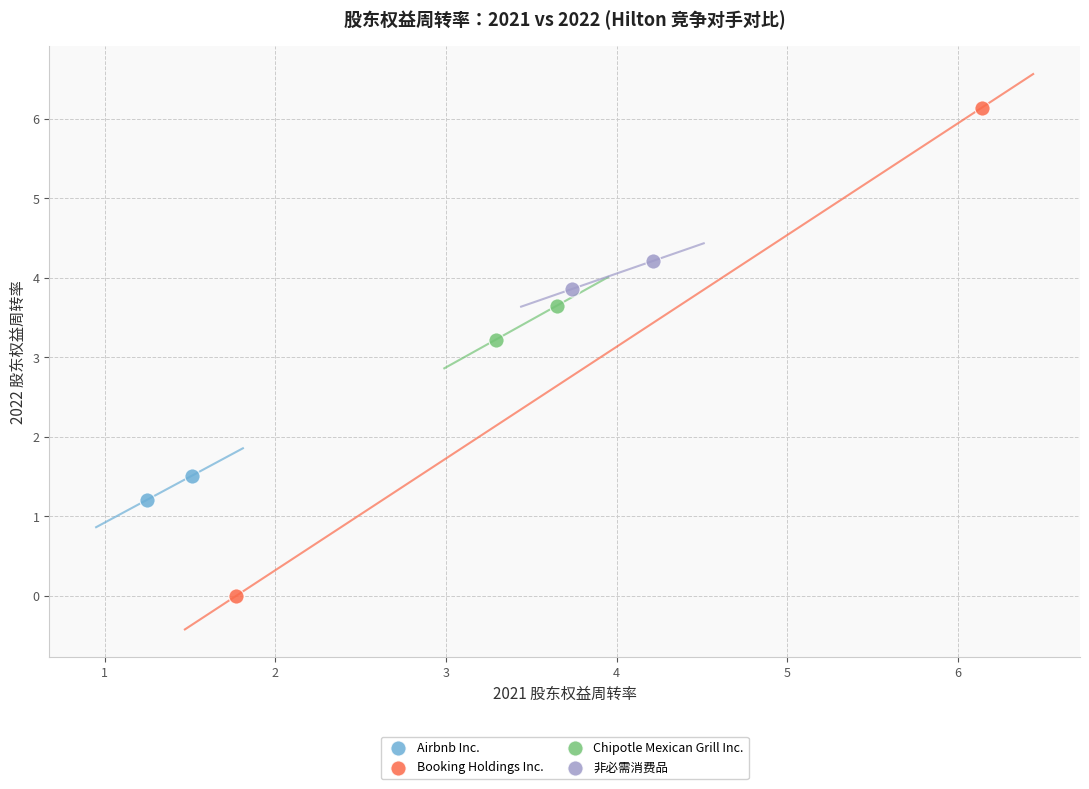

Which series has the largest Y range (max minus min)?

Booking Holdings Inc.